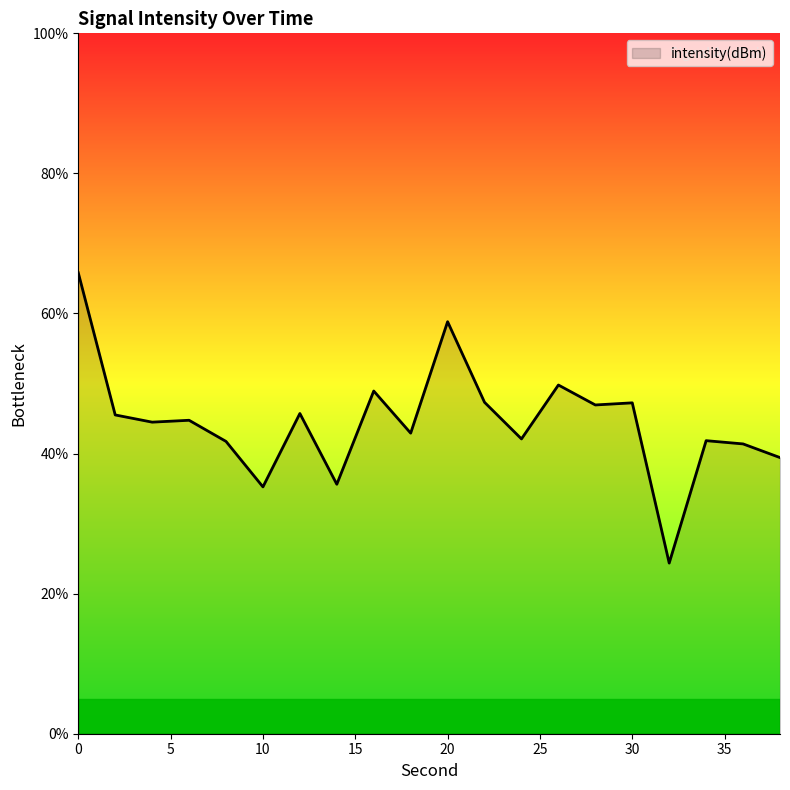

What is the average value?

44.5